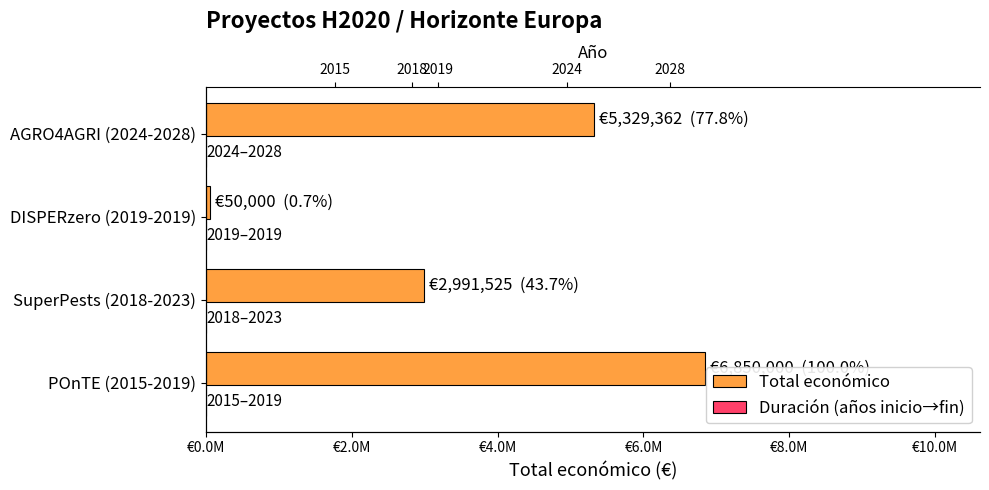

Reading left to right, extract all data points from this chart.

Total económico: 6850000	2991525	50000	5329362
Duración (años inicio→fin): 4	5	0	4